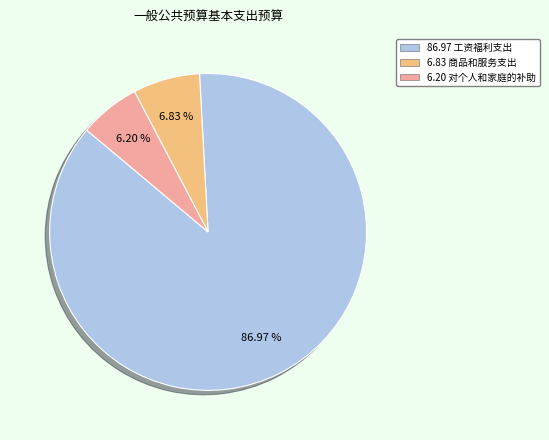

Is there any slice that represents more than half of the pie?

Yes